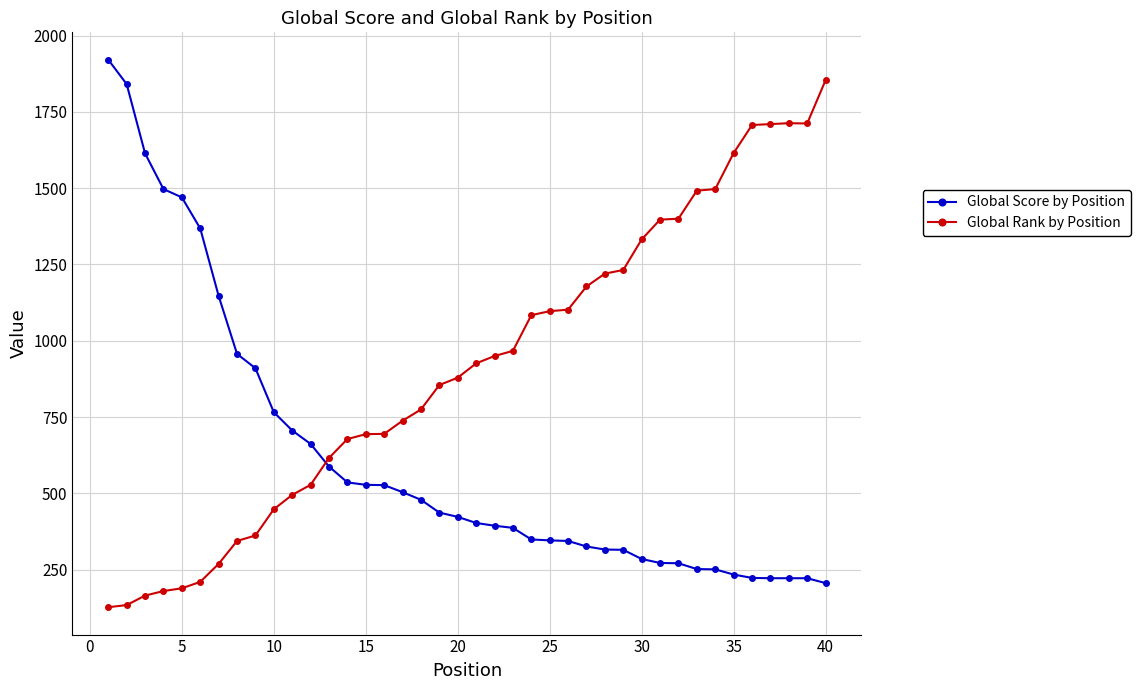

What is the difference between the second highest and second lowest values in the Global Score by Position series?

1619